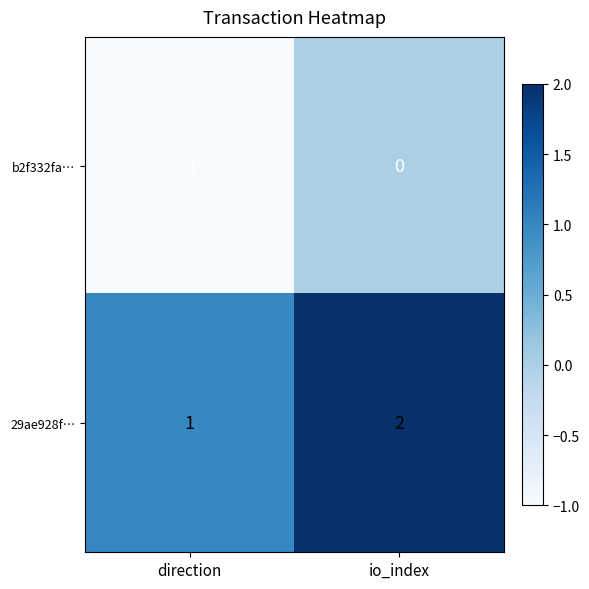

At how many categories does at least one series exceed 0?

2